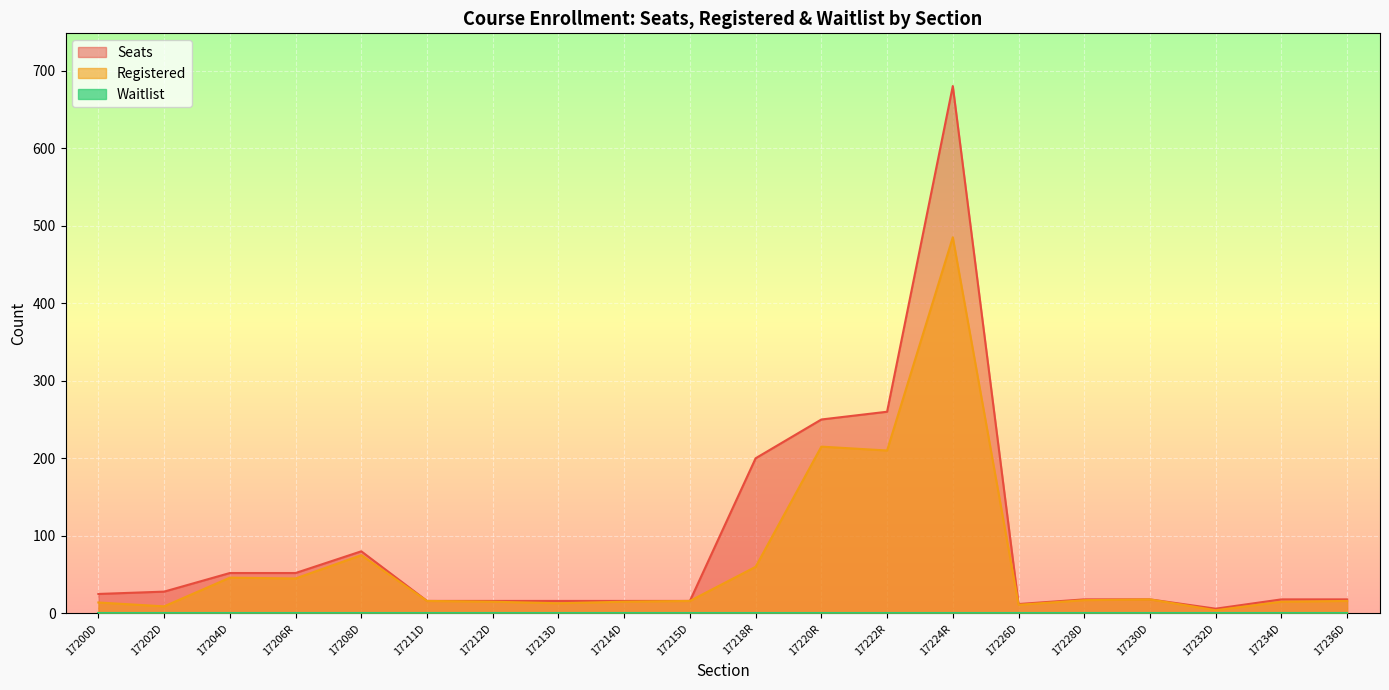

What is the difference between the maximum and minimum values in the Registered series?

481